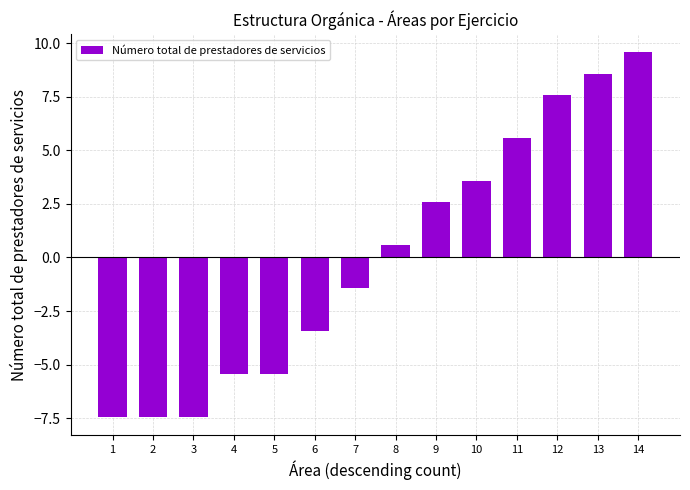

Is it true that the value at 3 is -1.7?

False